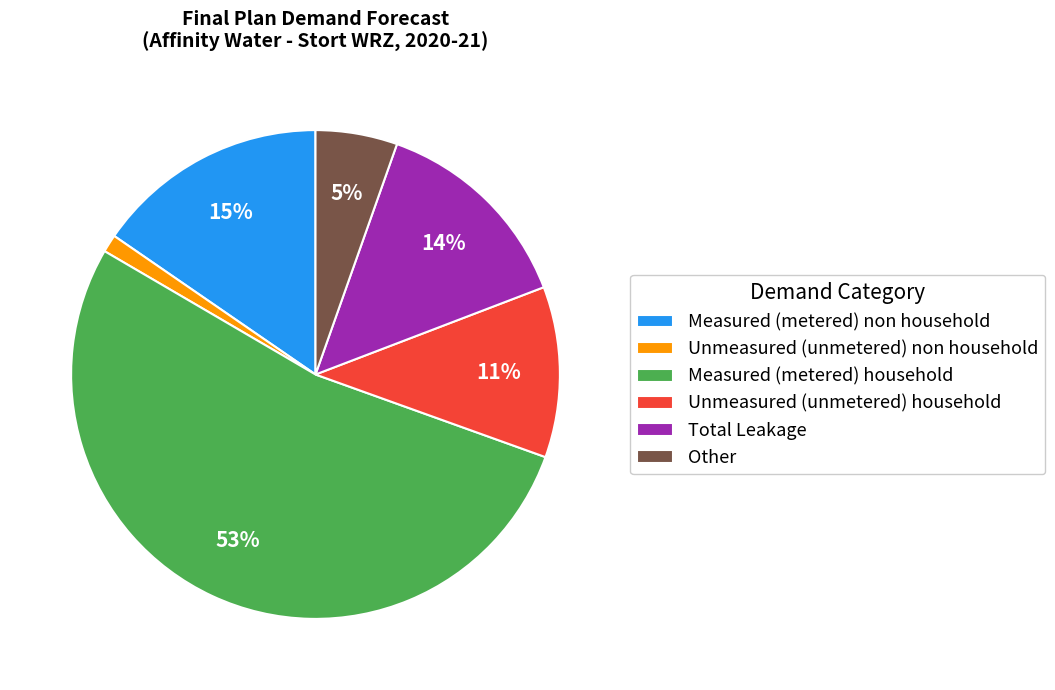

Which slice is the smallest?

Unmeasured (unmetered) non household